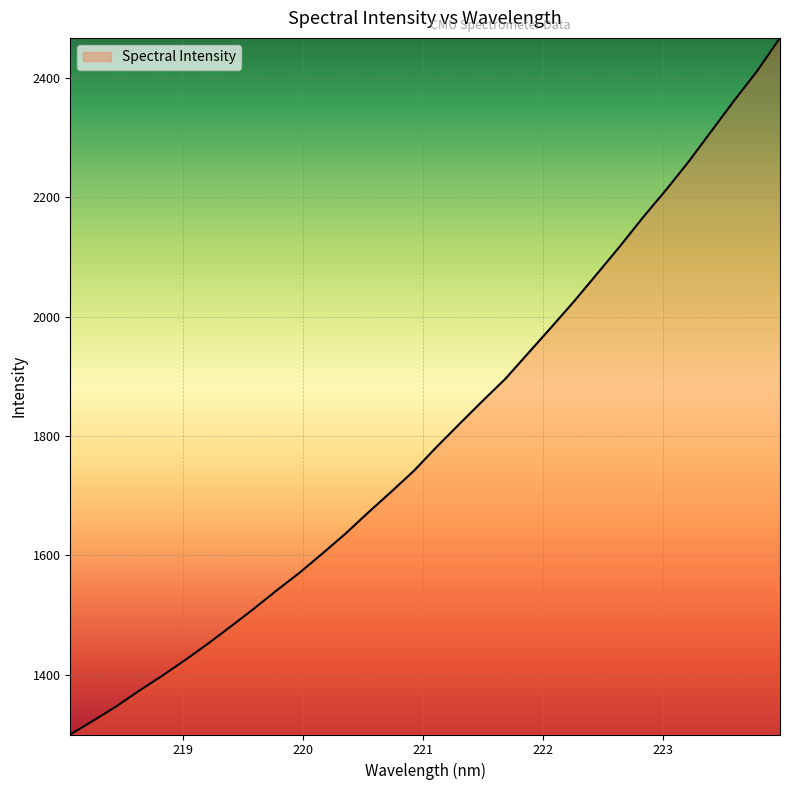

What is the greatest value displayed?

2467.6